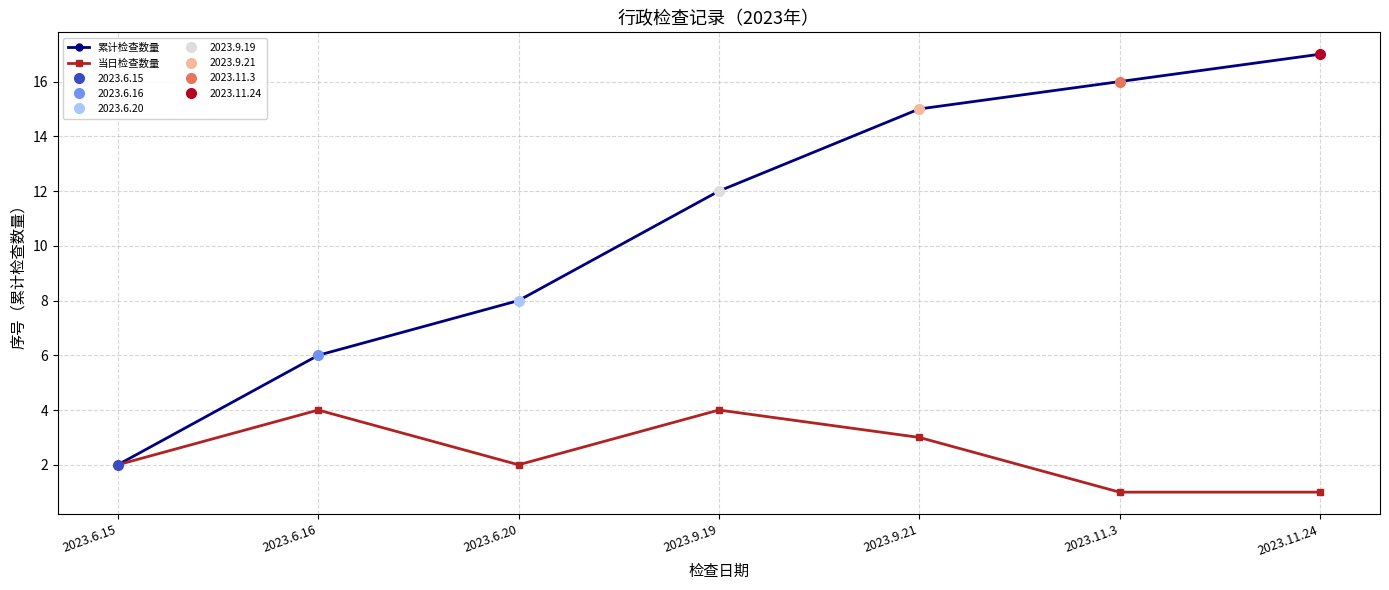

Reading left to right, what are all the values shown in this chart?

累计检查数量: 2023.6.15=2	2023.6.16=6	2023.6.20=8	2023.9.19=12	2023.9.21=15	2023.11.3=16	2023.11.24=17
当日检查数量: 2023.6.15=2	2023.6.16=4	2023.6.20=2	2023.9.19=4	2023.9.21=3	2023.11.3=1	2023.11.24=1